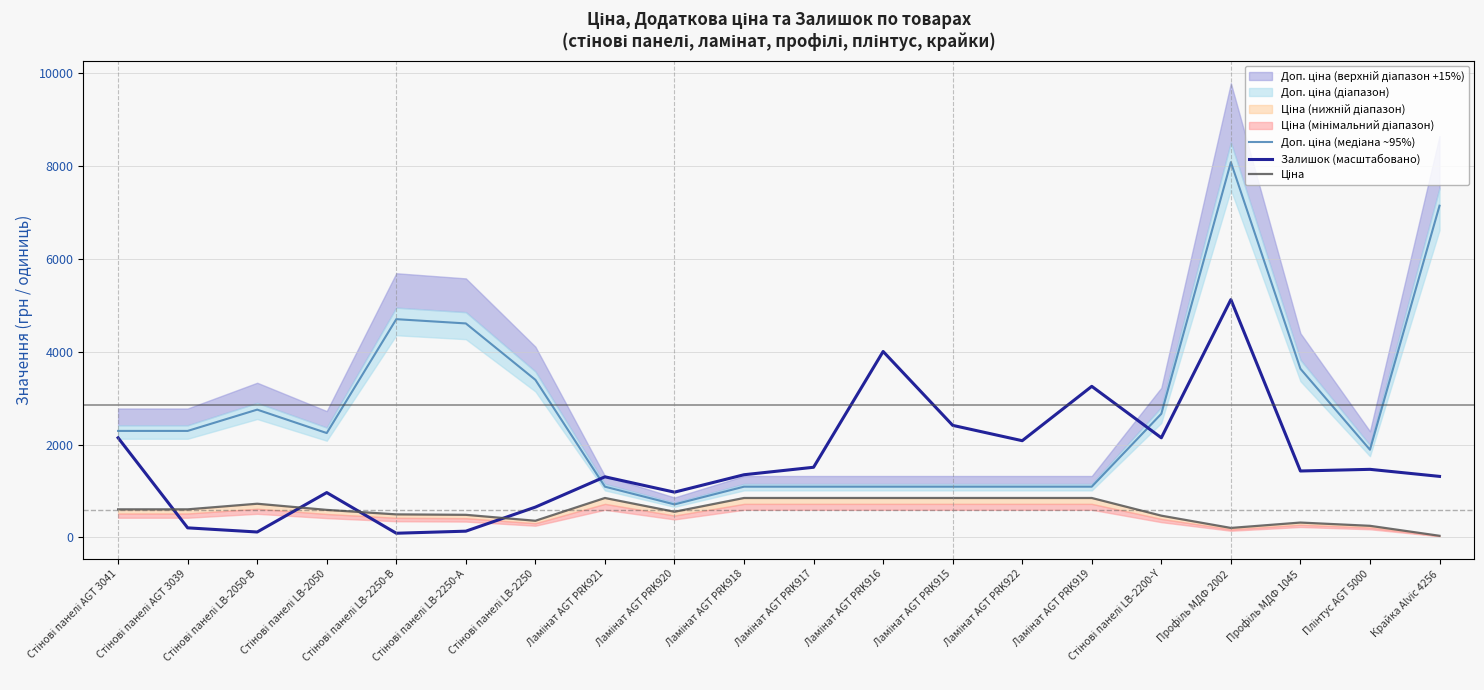

Reading left to right, transcribe all the data shown in this chart.

Доп. ціна (медіана ~95%): Стінові панелі AGT 3041=2294.1	Стінові панелі AGT 3039=2294.1	Стінові панелі LB-2050-В=2752.9	Стінові панелі LB-2050=2248.2	Стінові панелі LB-2250-В=4702.9	Стінові панелі LB-2250-А=4611.1	Стінові панелі LB-2250=3395.2	Ламінат AGT PRK921=1092.2	Ламінат AGT PRK920=709.6	Ламінат AGT PRK918=1092.2	Ламінат AGT PRK917=1092.2	Ламінат AGT PRK916=1092.2	Ламінат AGT PRK915=1092.2	Ламінат AGT PRK922=1092.2	Ламінат AGT PRK919=1092.2	Стінові панелі LB-2200-Y=2663.4	Профіль МДФ 2002=8087.7	Профіль МДФ 1045=3633.9	Плінтус AGT 5000=1888.5	Крайка Alvic 4256=7148.8
Залишок (масштабовано): Стінові панелі AGT 3041=2145.8	Стінові панелі AGT 3039=204.6	Стінові панелі LB-2050-В=115.1	Стінові панелі LB-2050=965.0	Стінові панелі LB-2250-В=88.3	Стінові панелі LB-2250-А=133.0	Стінові панелі LB-2250=651.9	Ламінат AGT PRK921=1304.9	Ламінат AGT PRK920=973.9	Ламінат AGT PRK918=1349.6	Ламінат AGT PRK917=1510.7	Ламінат AGT PRK916=4006.5	Ламінат AGT PRK915=2414.2	Ламінат AGT PRK922=2083.2	Ламінат AGT PRK919=3255.1	Стінові панелі LB-2200-Y=2145.8	Профіль МДФ 2002=5124.8	Профіль МДФ 1045=1430.2	Плінтус AGT 5000=1465.9	Крайка Alvic 4256=1313.9
Ціна: Стінові панелі AGT 3041=603.7	Стінові панелі AGT 3039=603.7	Стінові панелі LB-2050-В=724.5	Стінові панелі LB-2050=591.6	Стінові панелі LB-2250-В=495.0	Стінові панелі LB-2250-А=485.4	Стінові панелі LB-2250=357.4	Ламінат AGT PRK921=848.4	Ламінат AGT PRK920=551.5	Ламінат AGT PRK918=848.4	Ламінат AGT PRK917=848.4	Ламінат AGT PRK916=848.4	Ламінат AGT PRK915=848.4	Ламінат AGT PRK922=848.4	Ламінат AGT PRK919=848.4	Стінові панелі LB-2200-Y=467.3	Профіль МДФ 2002=202.7	Профіль МДФ 1045=318.8	Плінтус AGT 5000=248.5	Крайка Alvic 4256=33.4